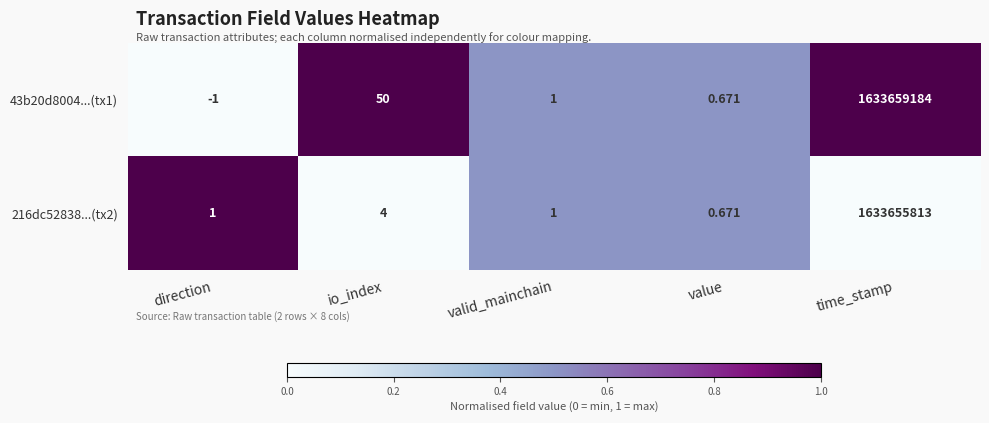

List the labels in order of 43b20d8004...(tx1) value, smallest first.

direction, value, valid_mainchain, io_index, time_stamp